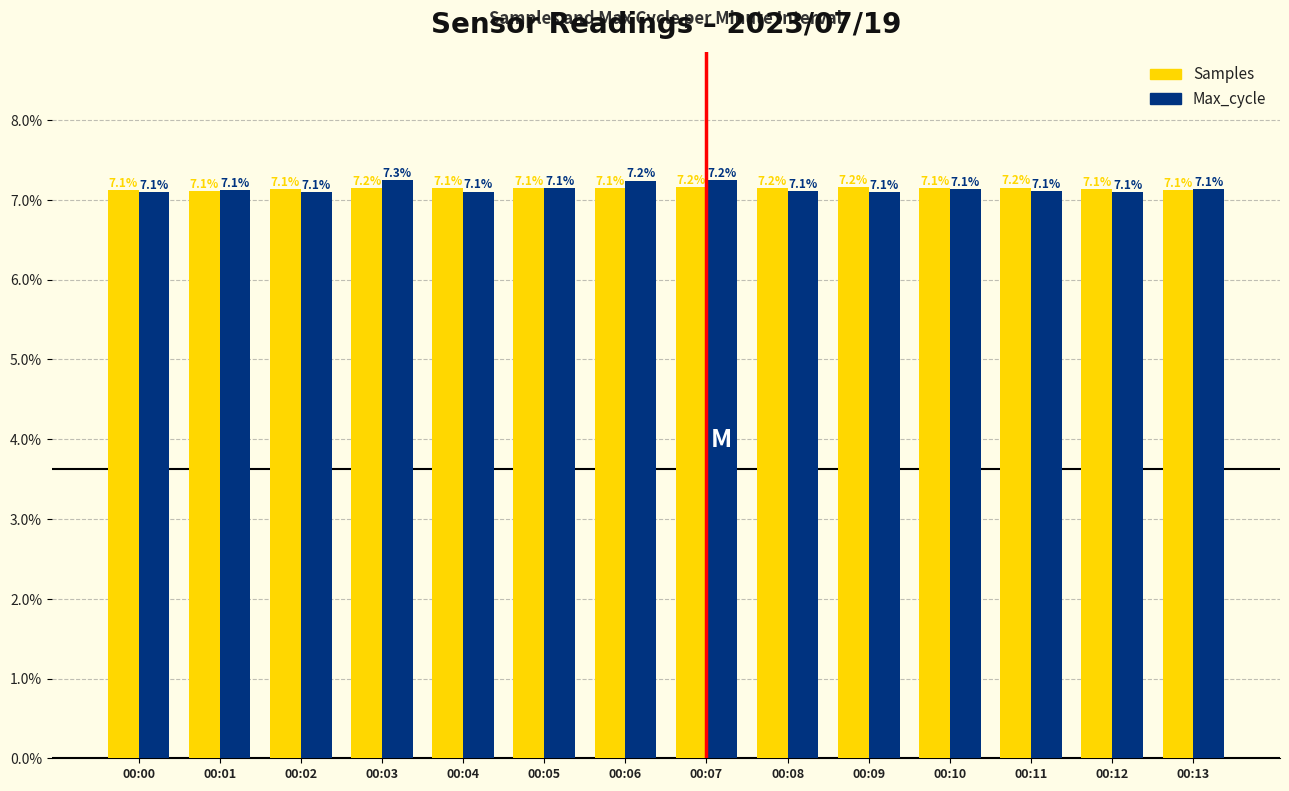

Count the Max_cycle values in the range 7 to 8.

14